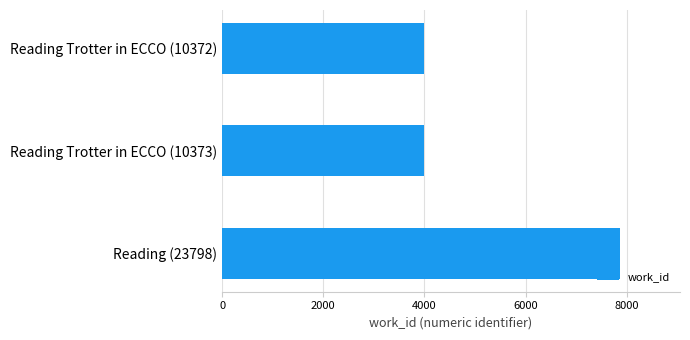

What is the ratio of the value at Reading (23798) to the value at Reading Trotter in ECCO (10372)?

2.0